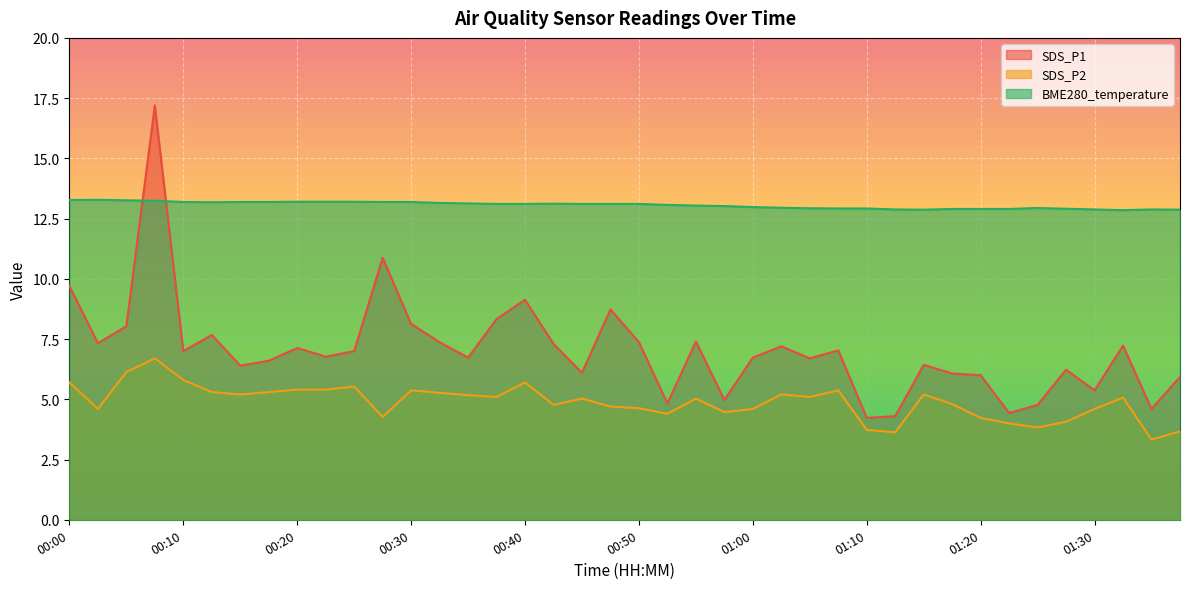

What is the label of the 38th point from the right?

00:05